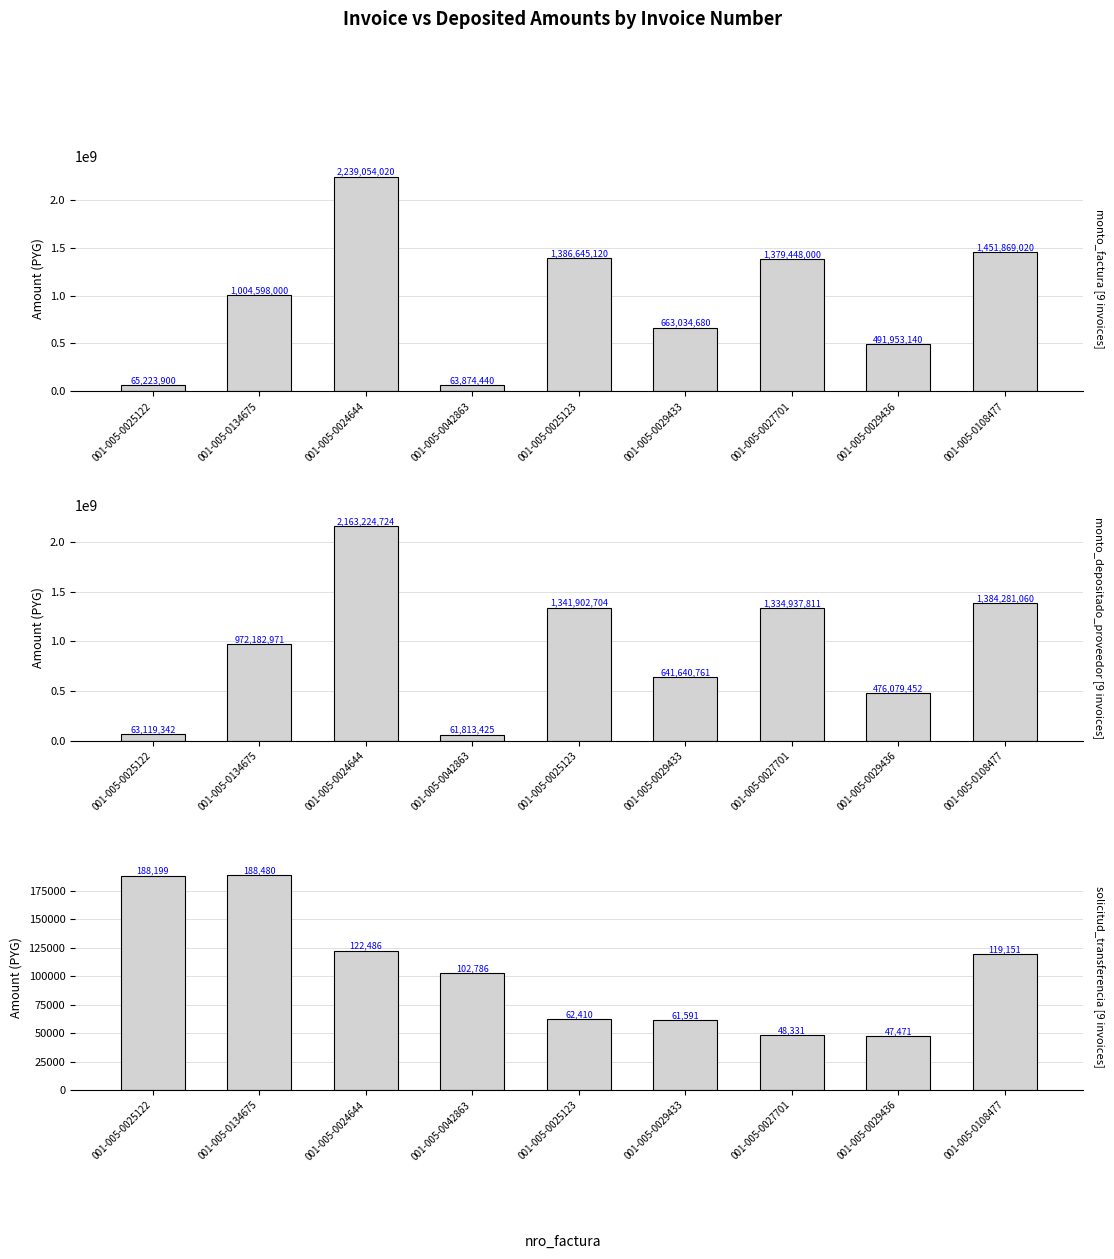

Rank the series by their maximum value, from highest to lowest.

monto_factura, monto_depositado_proveedor, solicitud_transferencia